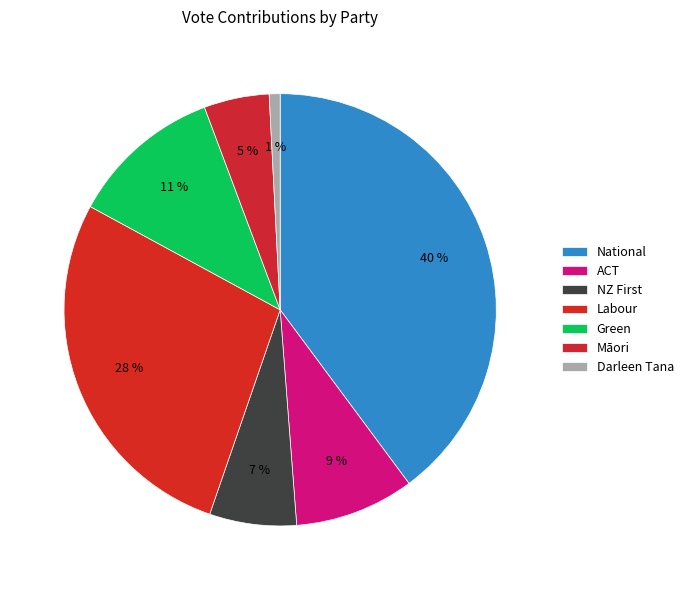

How many segments does this pie chart have?

7